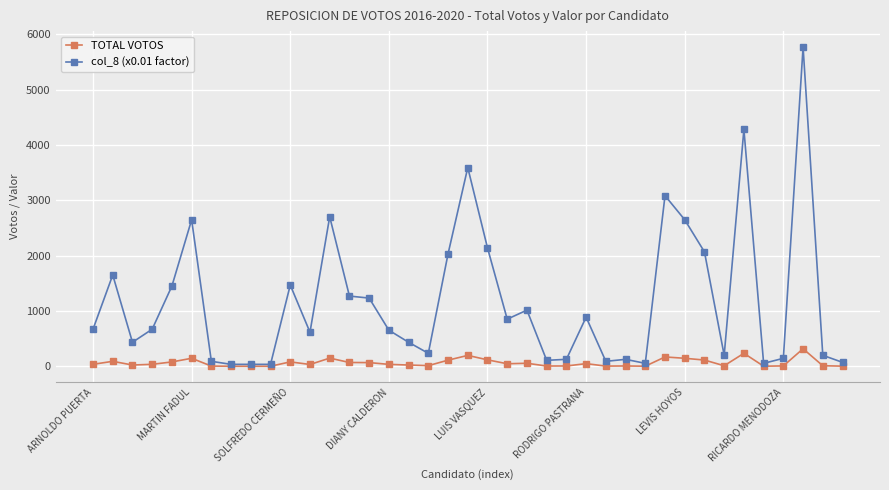

True or false: col_8 (x0.01 factor) has more than 2 points higher than both neighbors.

True